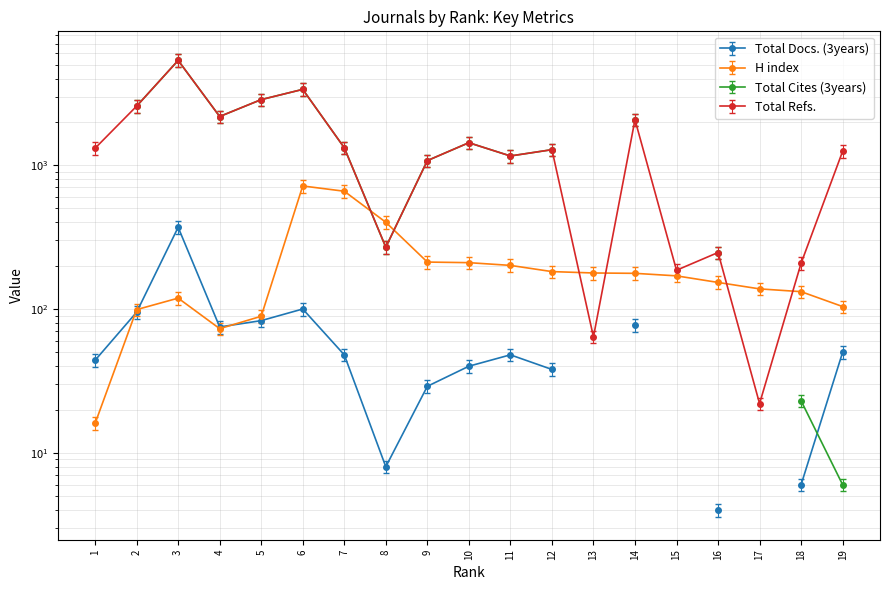

At which category does the chart reach its minimum across all series?

1